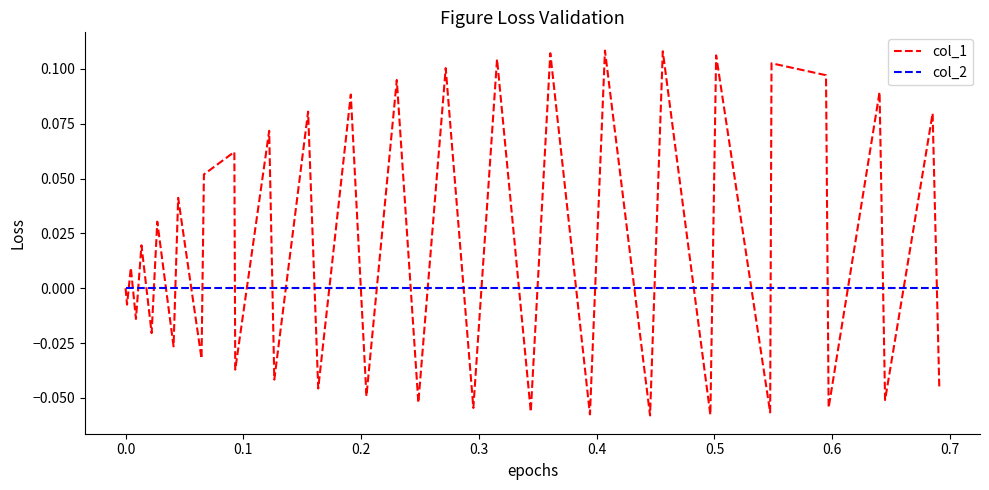

Which series has the largest range (max minus min)?

col_1